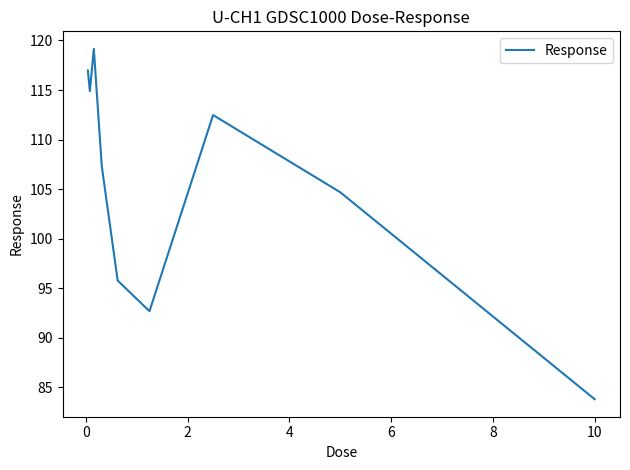

What is the difference between the maximum and minimum values?

35.3